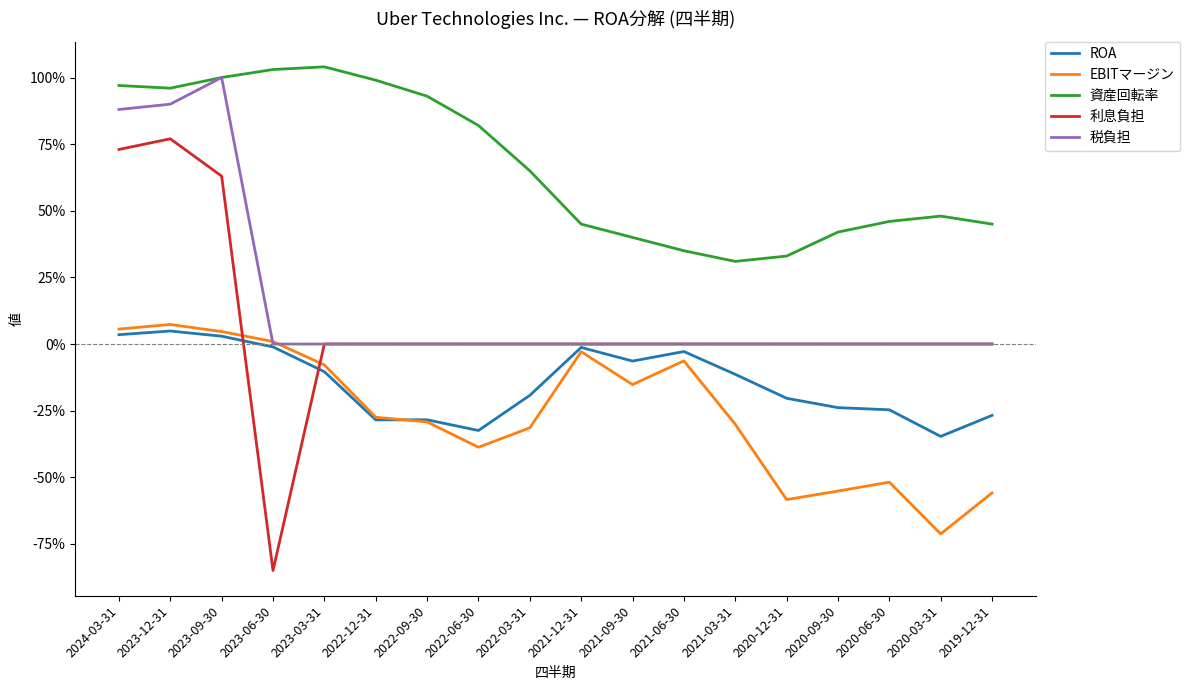

Between 2023-03-31 and 2022-03-31, which series saw the biggest shift?

資産回転率